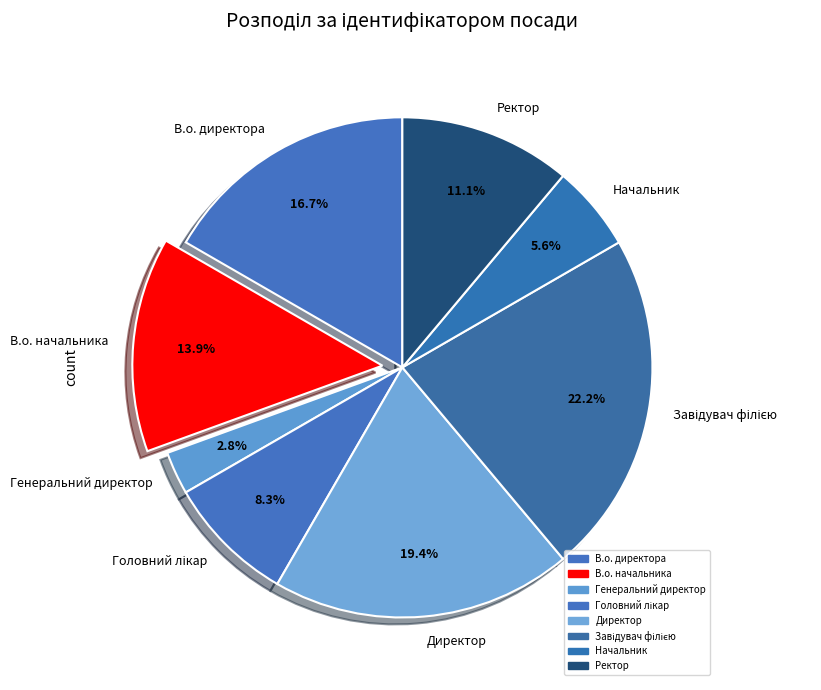

How much of the chart is everything except В.о. начальника?

86.1%